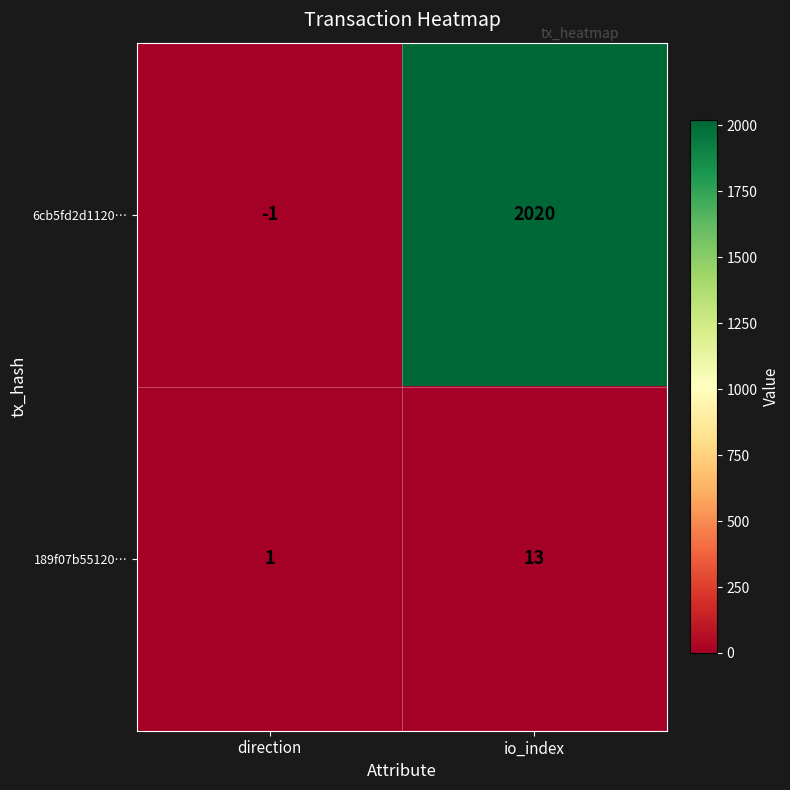

What is the average value of the 189f07b55120… series?

7